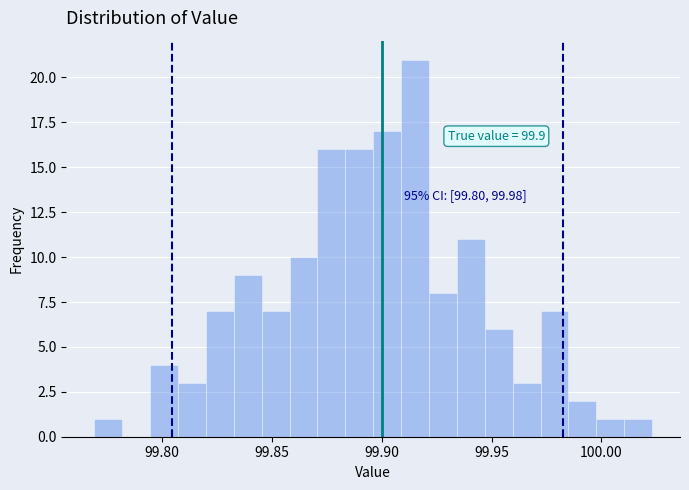

Around what value on the x-axis is the tallest bar? Give the approximate position of its centre, as read against the axis.

99.915